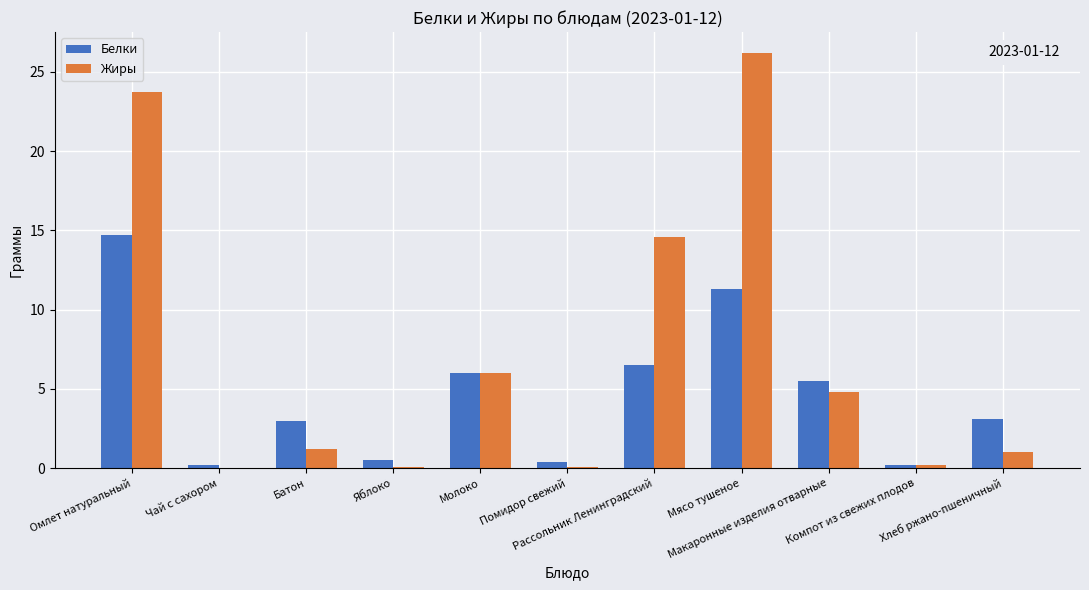

What is the sum of all Белки values?

51.4